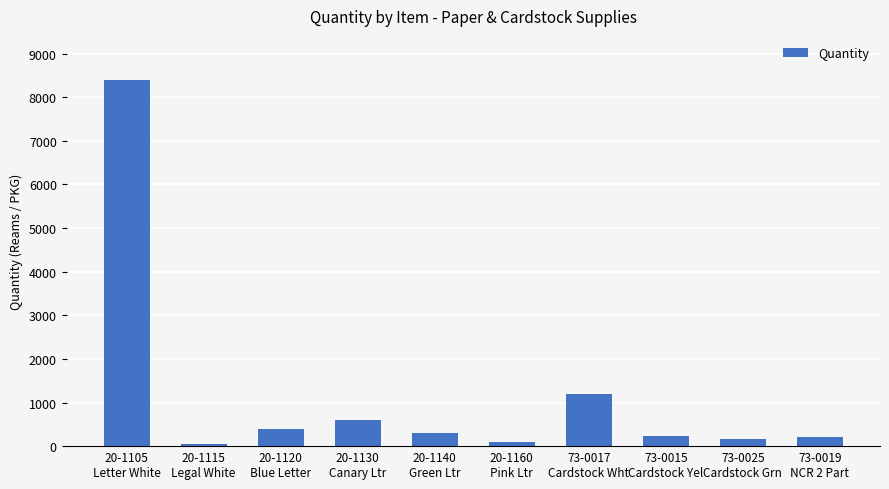

What is the sum of all values?

11660